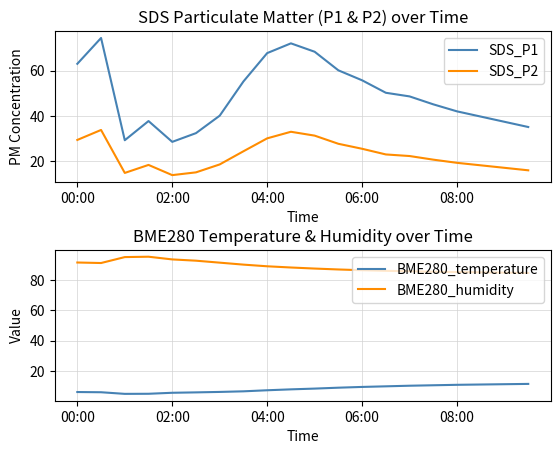

Is it true that SDS_P2 equals 53.1 at 04:00?

False